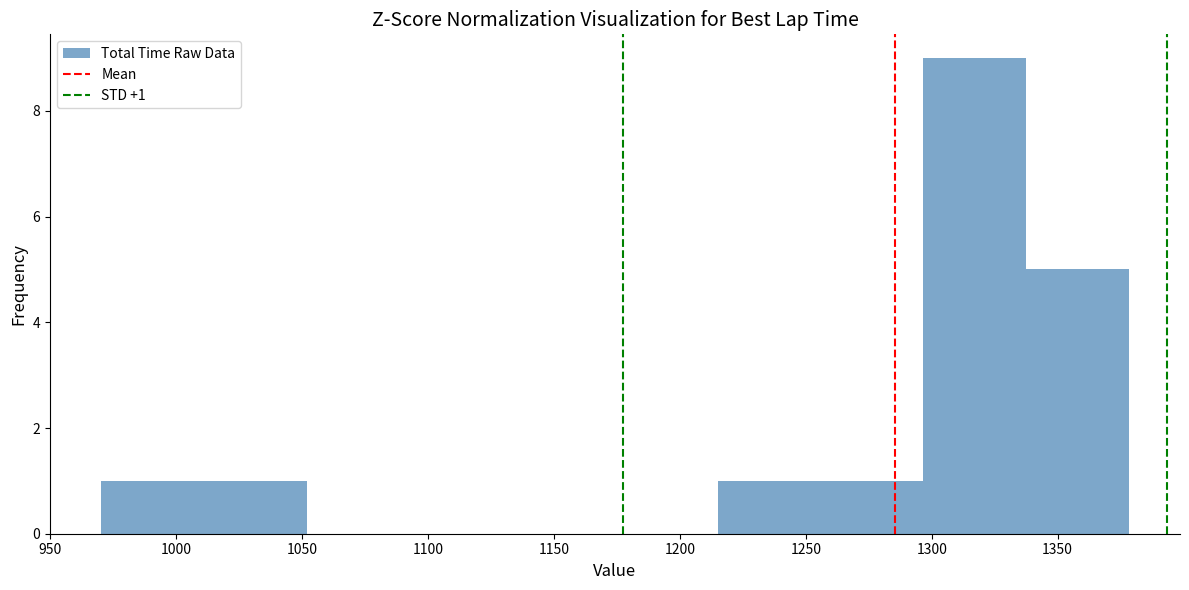

Over which range of the x-axis is the bar tallest?

1295 to 1335